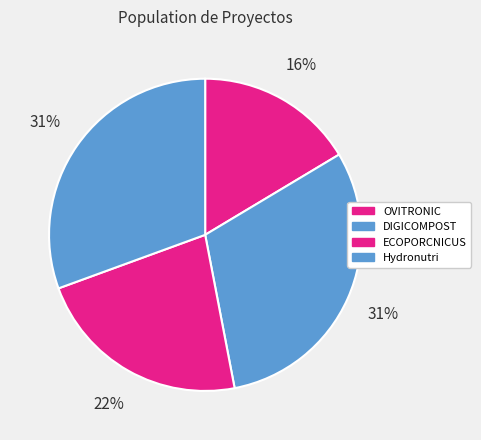

Count the number of slices in the pie.

4